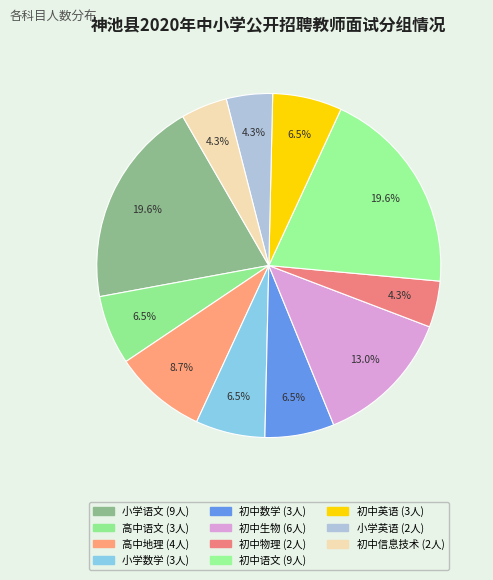

How many slices are in this pie chart?

11